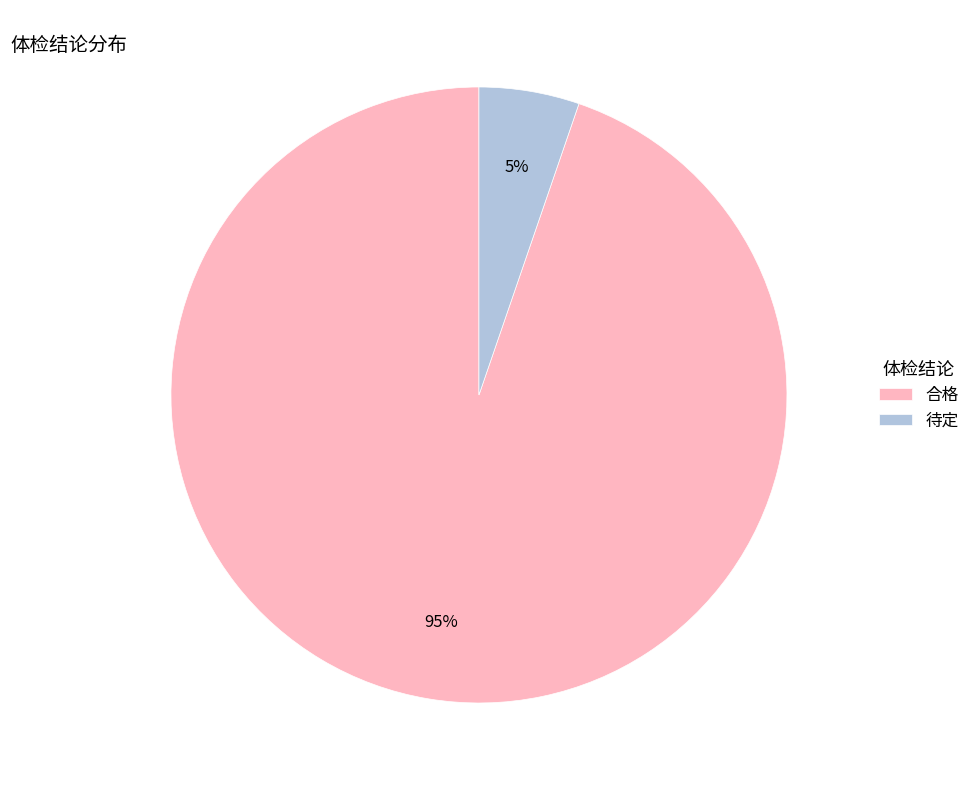

To the nearest percent, what is the average slice percentage?

50%